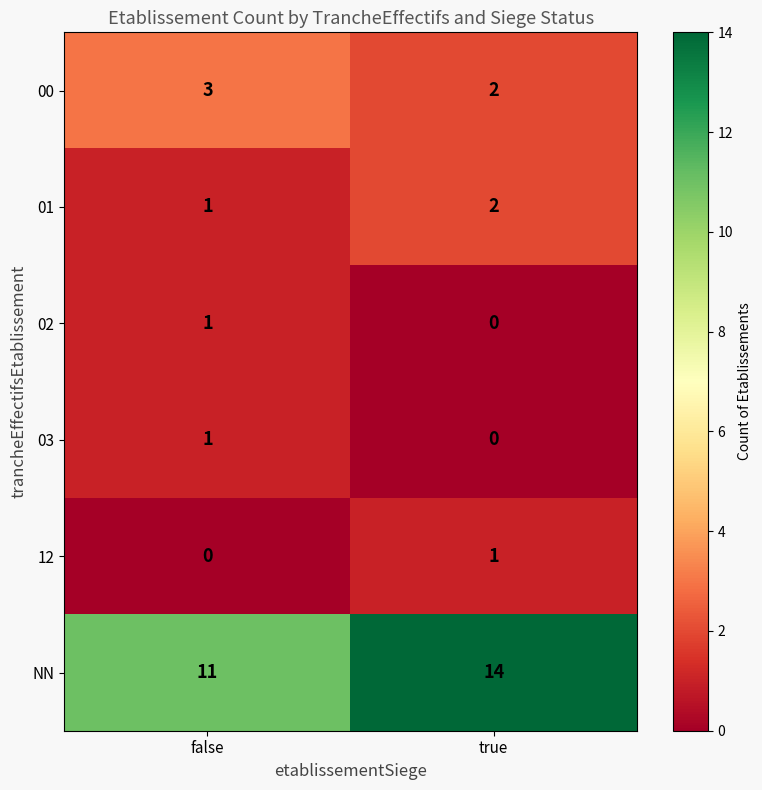

At which category is the sum across all series the highest?

true